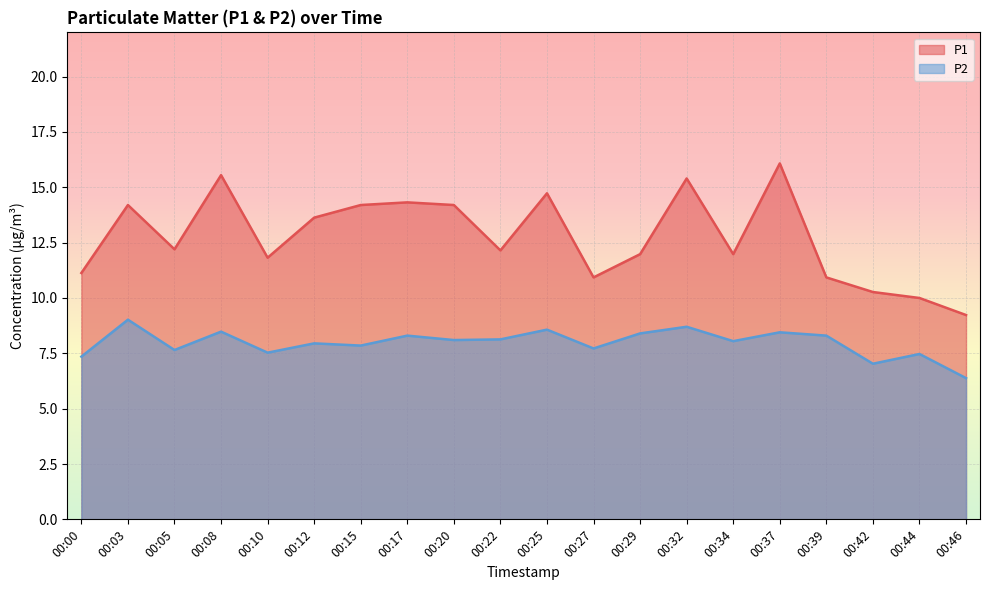

What is the difference between the maximum and minimum values in the P2 series?

2.6